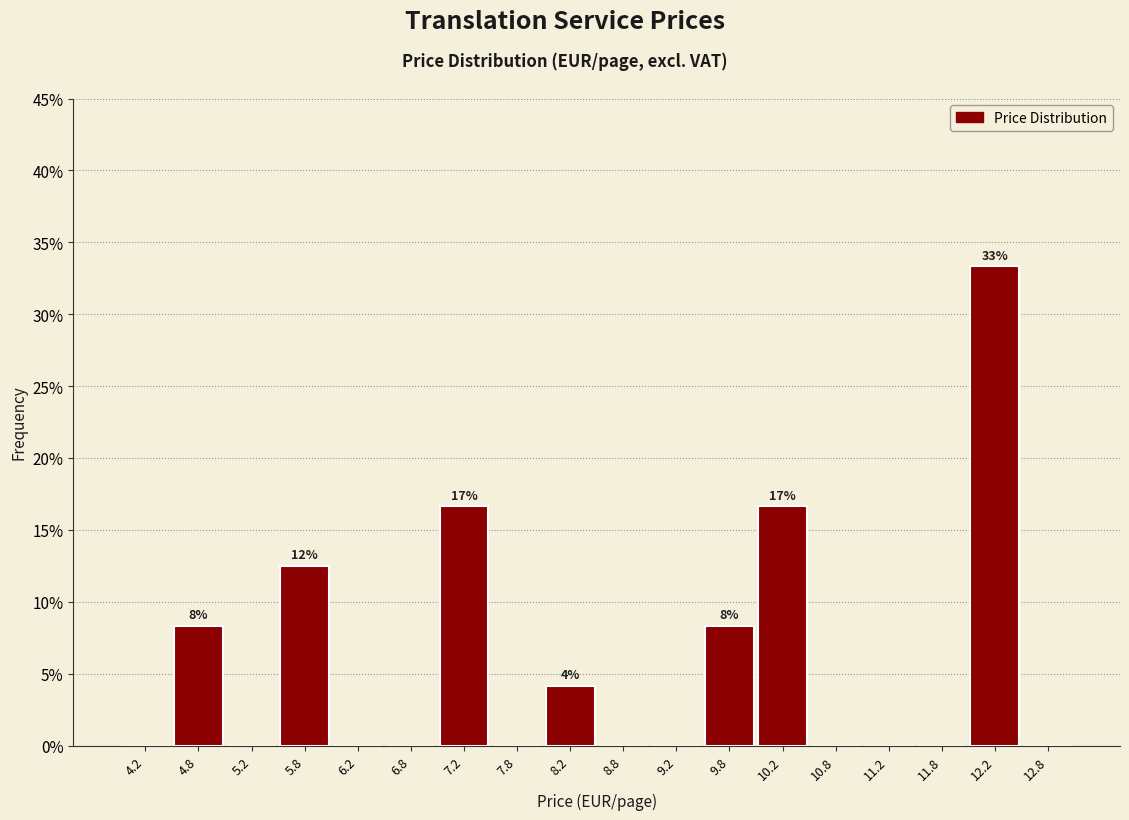

Which range on the x-axis has the tallest bar?

12.0 to 12.5